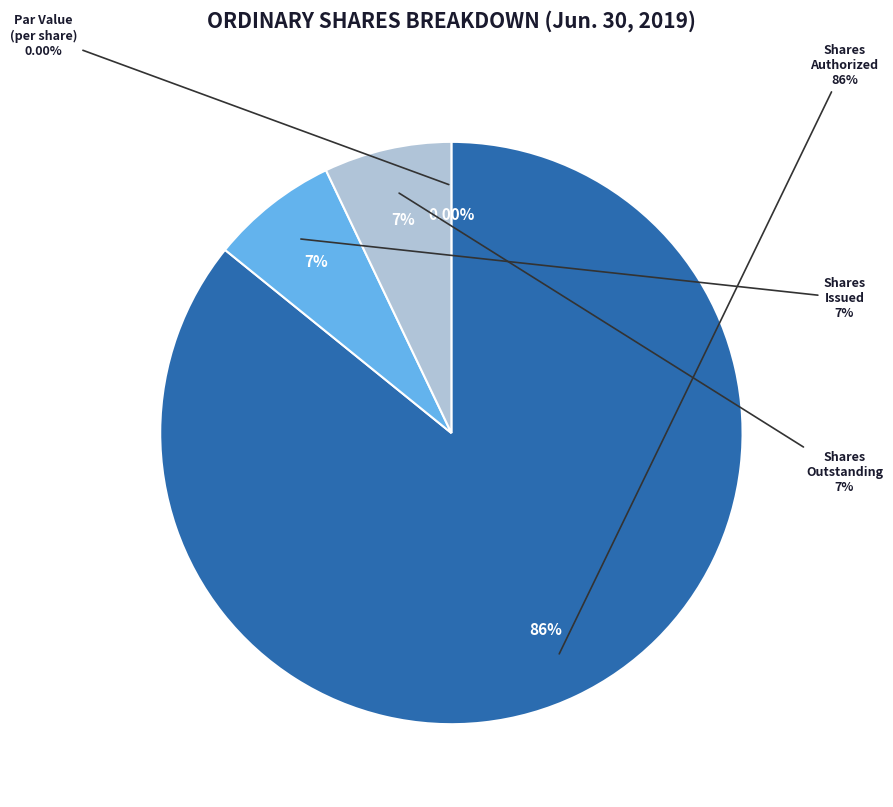

Do Ordinary shares, shares authorized (in shares) and Ordinary shares, shares issued (in shares) together represent more than half of the pie?

Yes